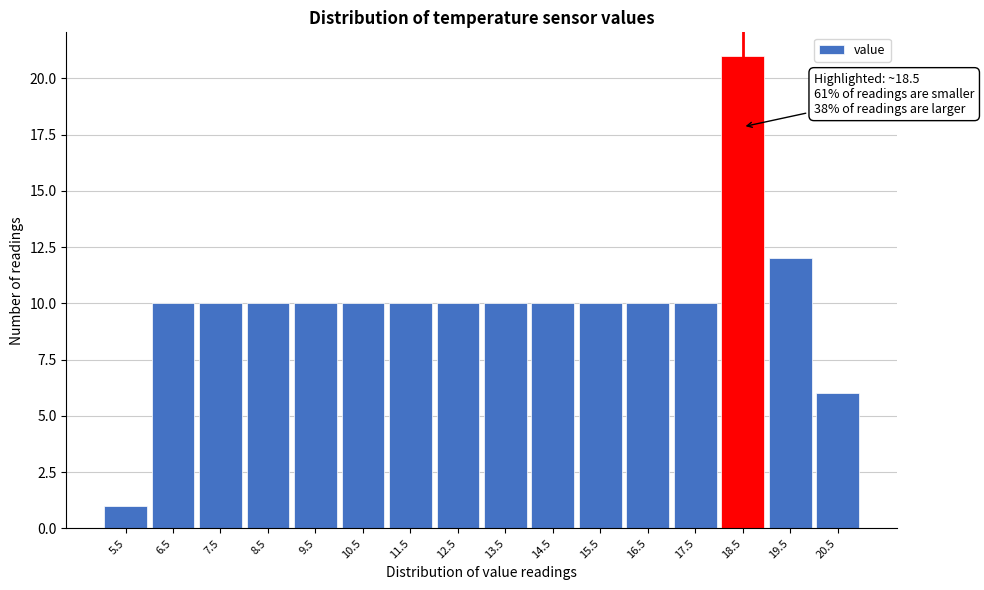

Over which range of the x-axis is the bar tallest?

18 to 19